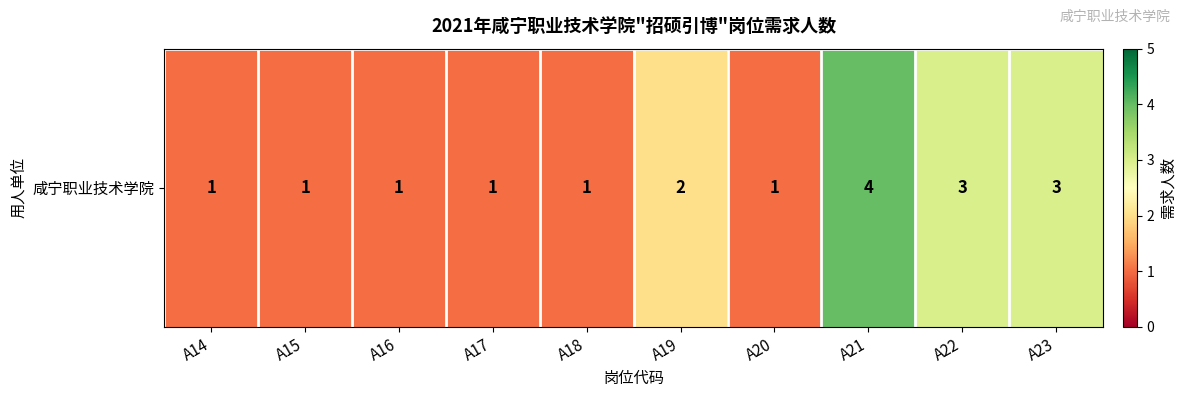

At which category does the chart reach its minimum across all series?

A14